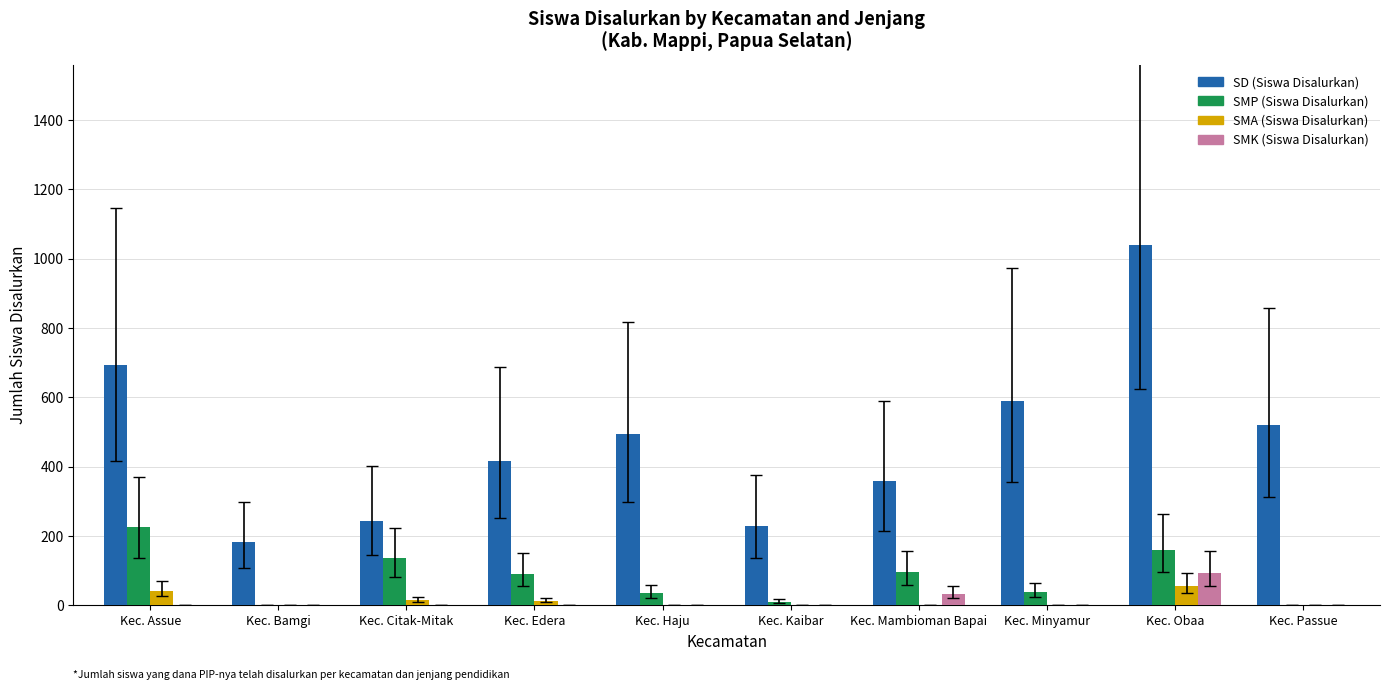

The value of SMA (Siswa Disalurkan) at Kec. Passue is 0. True or false?

True